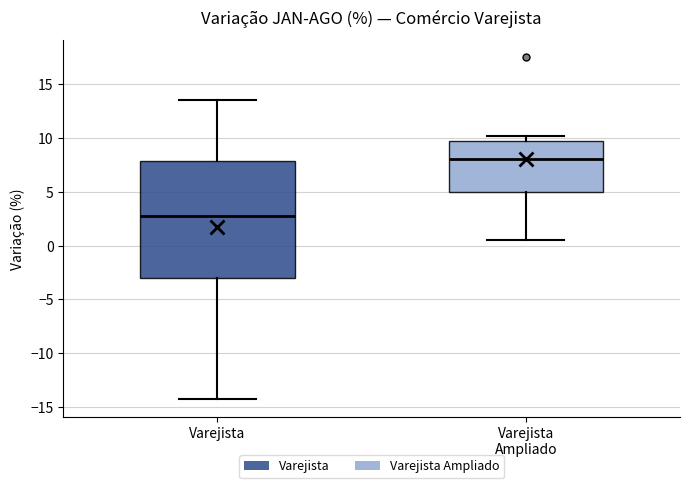

Which box's median line is the lowest?

Varejista